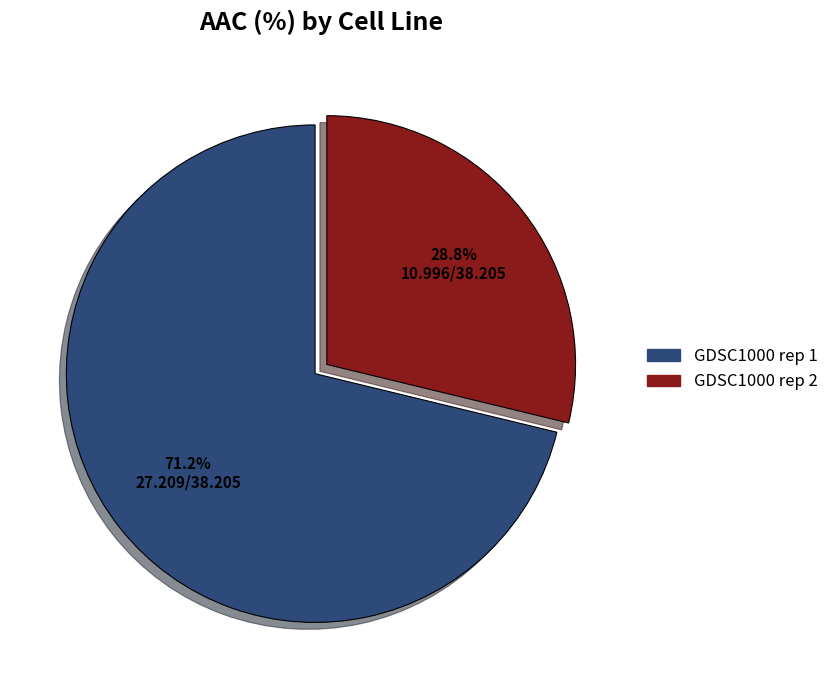

Is the sum of GDSC1000 rep 1 and GDSC1000 rep 2 greater than half?

Yes